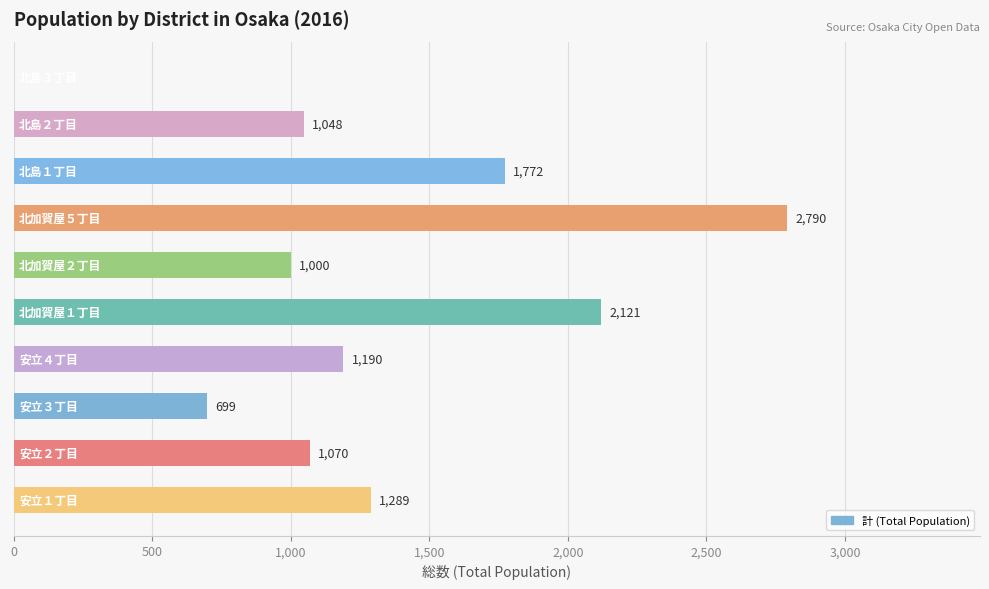

What is the greatest value displayed?

2790